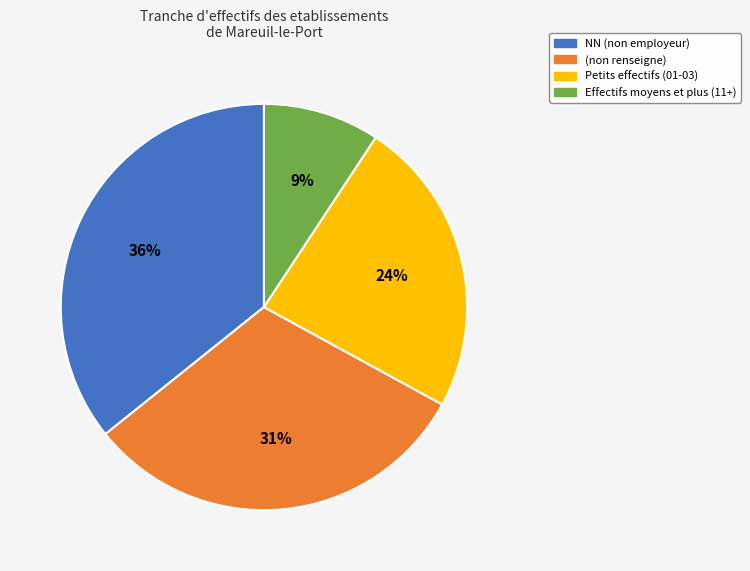

True or false: Effectifs moyens et plus (11+) accounts for 9% of the total.

True